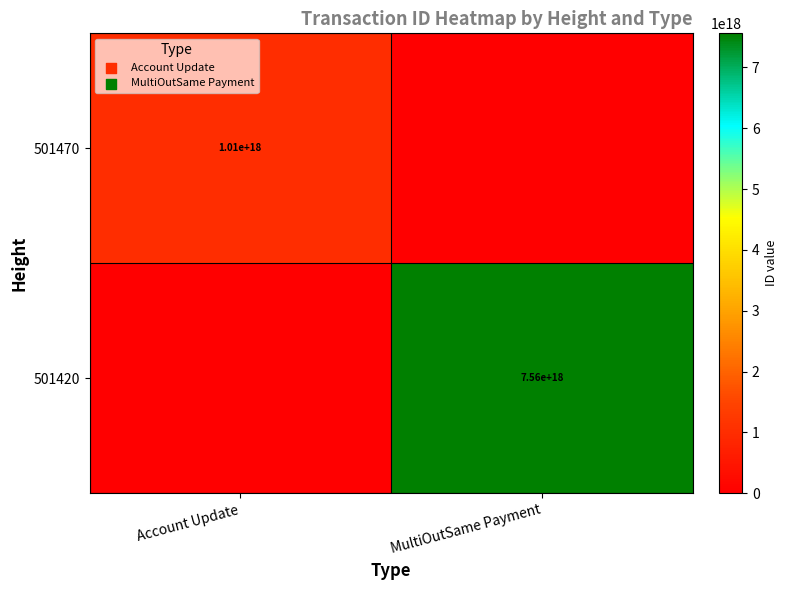

True or false: 501420 has a value of 7560000000000000000 at MultiOutSame Payment.

True